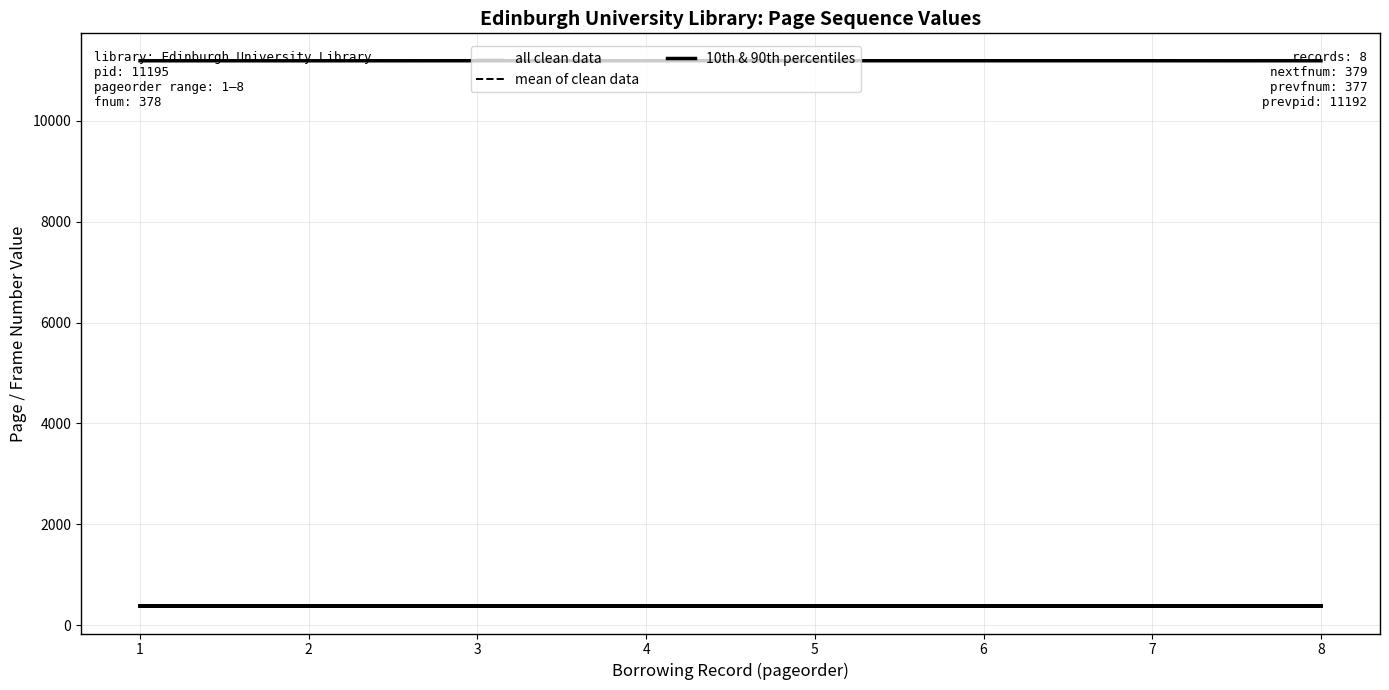

True or false: prevfnum has more than 2 interior local peaks.

False